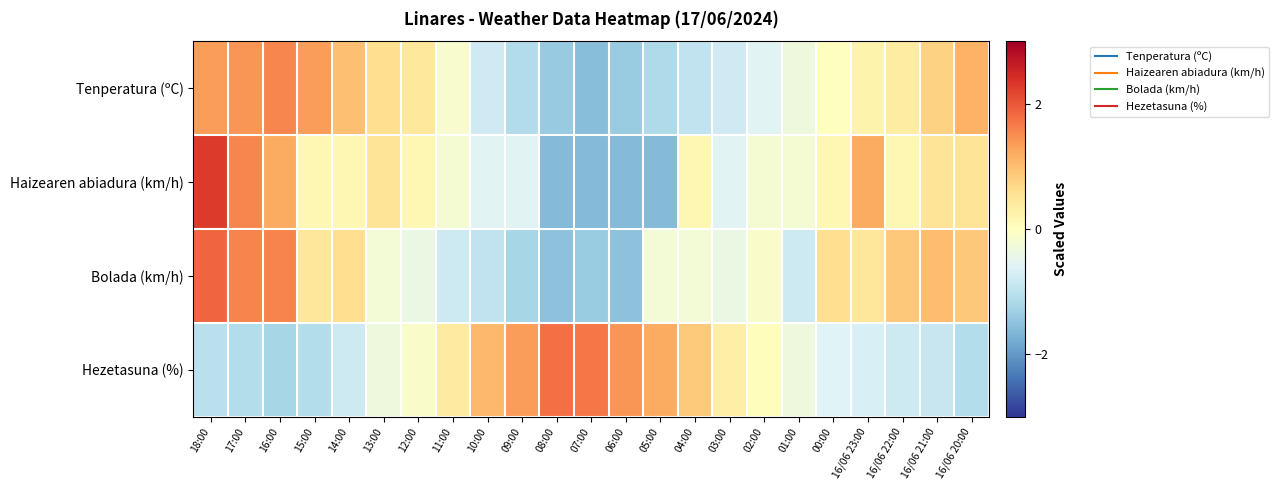

What is the spread (max minus min) of values at 12:00?

0.8